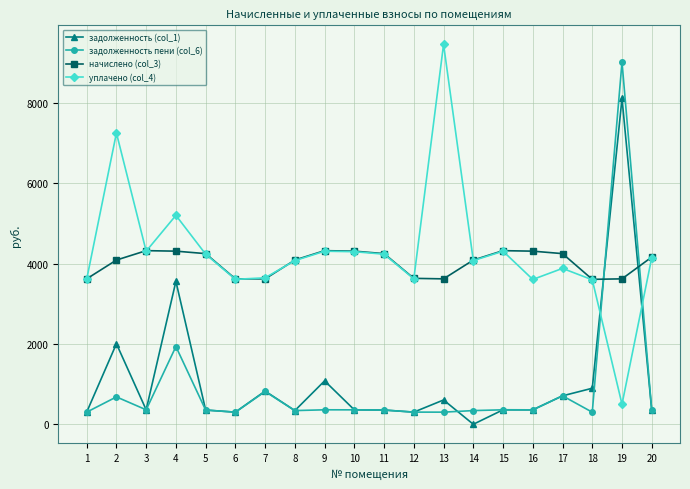

How many lines are shown in the chart?

4